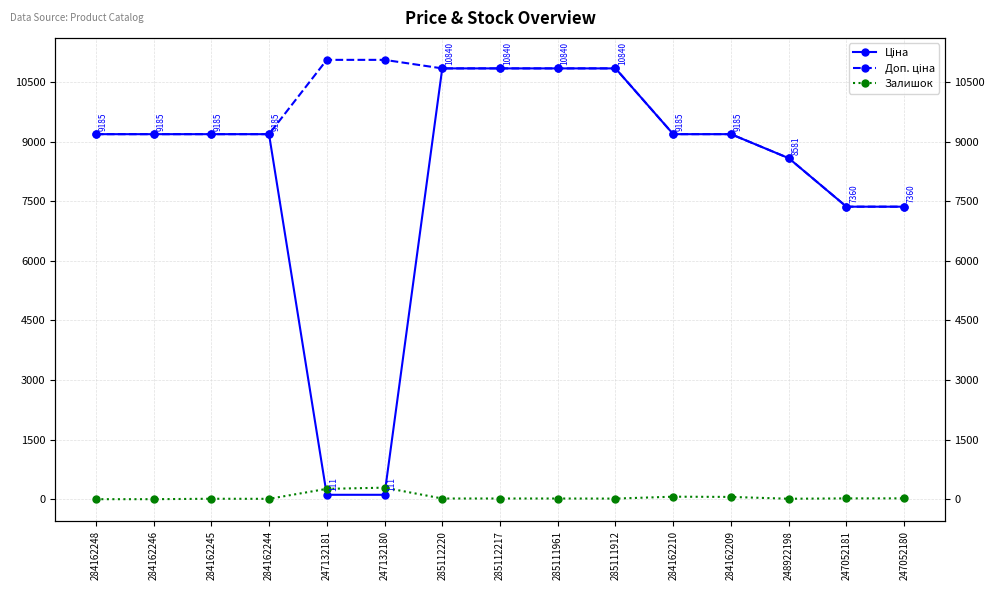

The value of Доп. ціна at 284162245 is 3146.4. True or false?

False